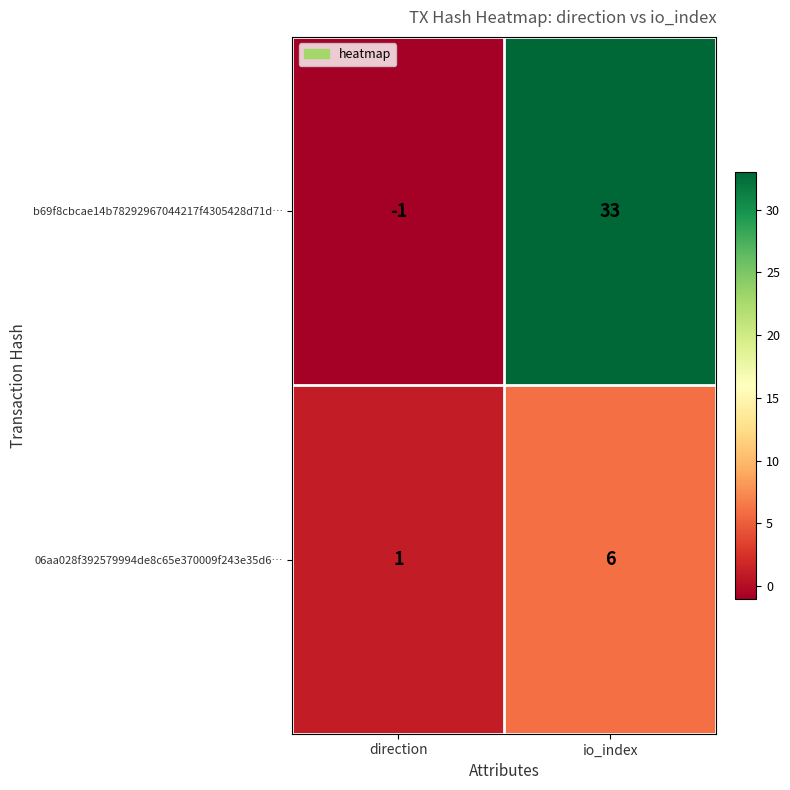

At how many categories does at least one series exceed 4?

1